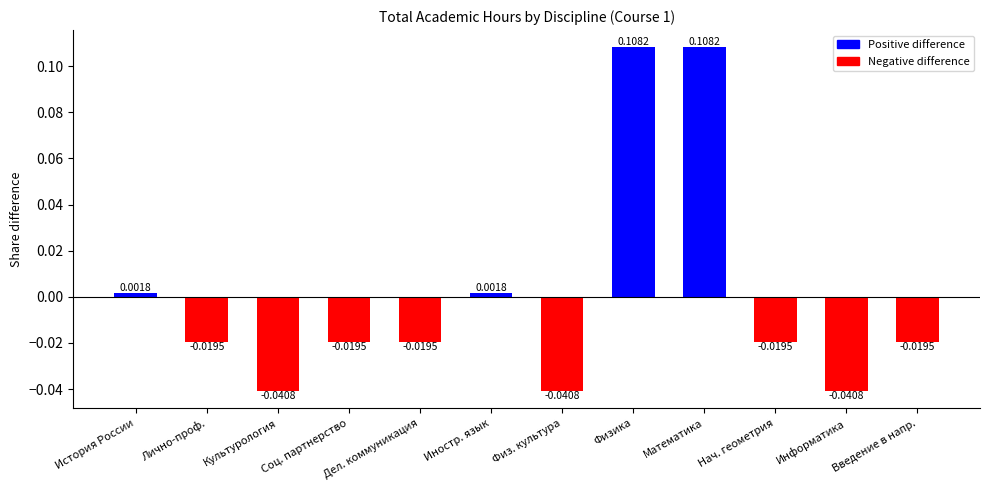

How many bars are there in total?

12